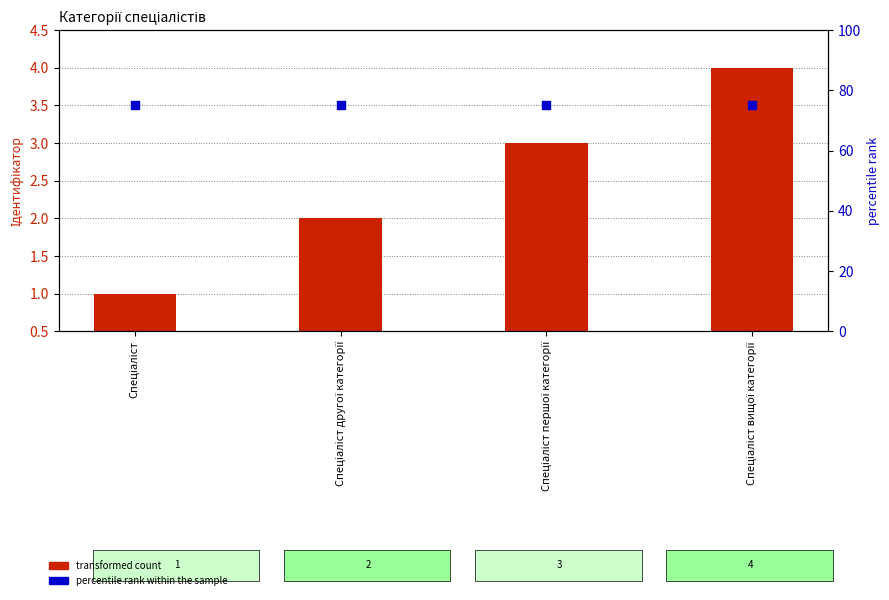

What is the total value across all series at Спеціаліст вищої категорії?

79